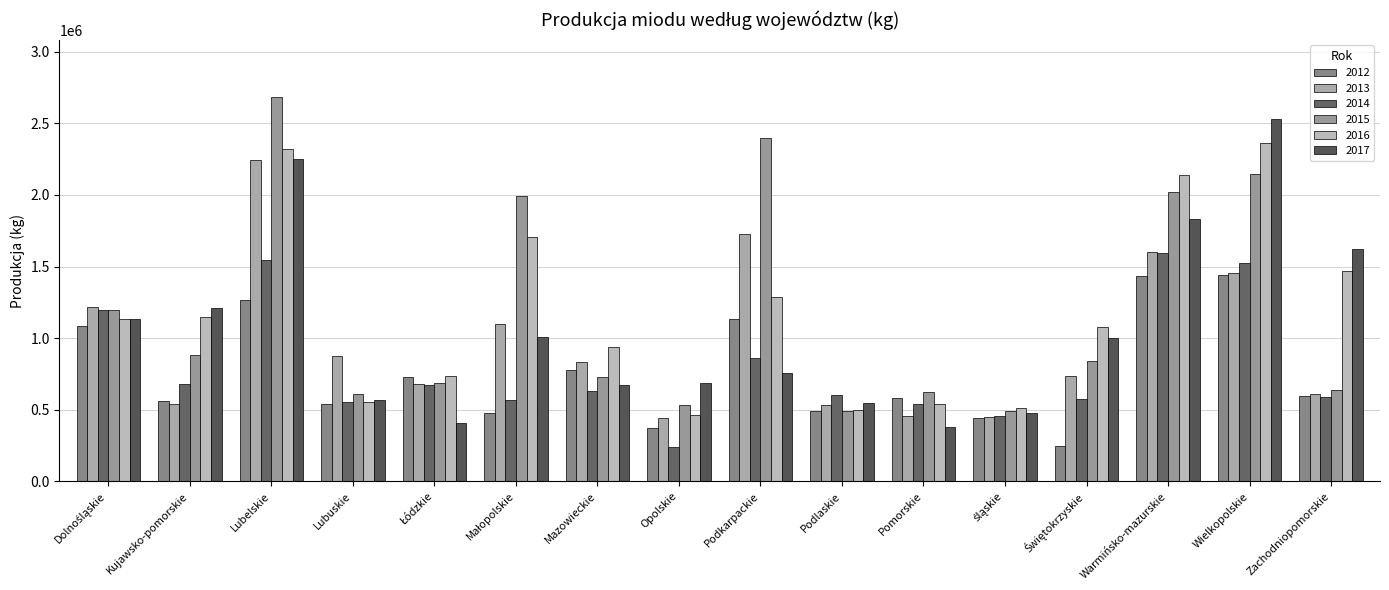

Between Lubelskie and Opolskie, which is larger?

Lubelskie